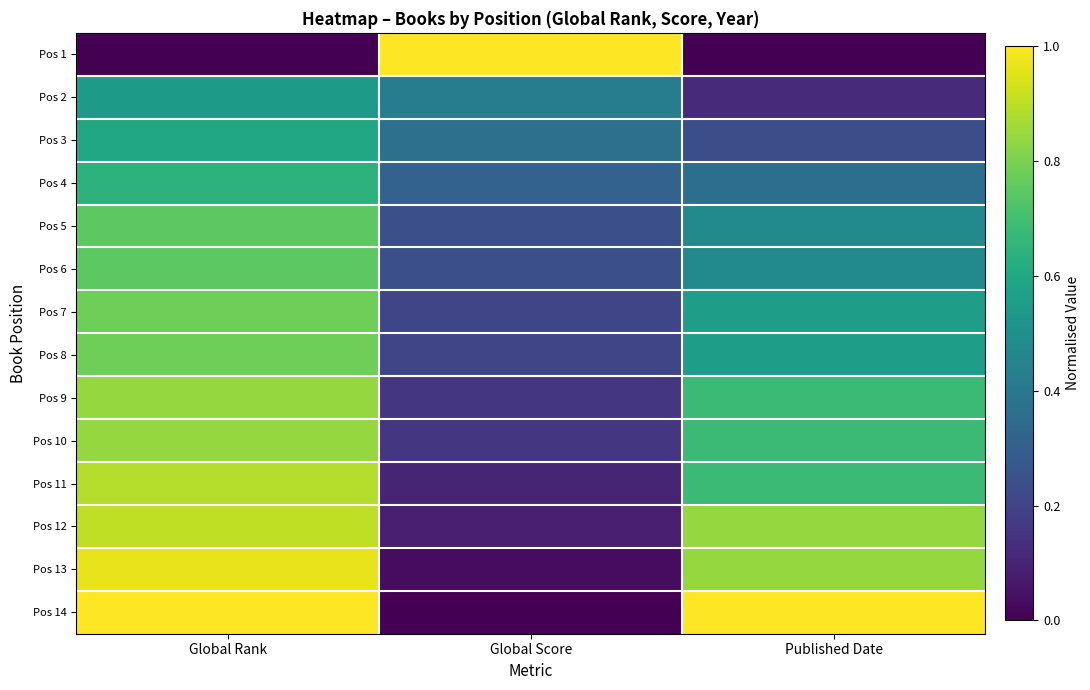

Reading left to right, extract all data points from this chart.

Pos 1: Global Rank=0.0	Global Score=1.0	Published Date=0.0
Pos 2: Global Rank=0.5	Global Score=0.4	Published Date=0.1
Pos 3: Global Rank=0.6	Global Score=0.4	Published Date=0.2
Pos 4: Global Rank=0.6	Global Score=0.3	Published Date=0.4
Pos 5: Global Rank=0.7	Global Score=0.2	Published Date=0.5
Pos 6: Global Rank=0.7	Global Score=0.2	Published Date=0.5
Pos 7: Global Rank=0.8	Global Score=0.2	Published Date=0.6
Pos 8: Global Rank=0.8	Global Score=0.2	Published Date=0.6
Pos 9: Global Rank=0.8	Global Score=0.2	Published Date=0.7
Pos 10: Global Rank=0.8	Global Score=0.2	Published Date=0.7
Pos 11: Global Rank=0.9	Global Score=0.1	Published Date=0.7
Pos 12: Global Rank=0.9	Global Score=0.1	Published Date=0.8
Pos 13: Global Rank=1.0	Global Score=0.0	Published Date=0.8
Pos 14: Global Rank=1.0	Global Score=0.0	Published Date=1.0